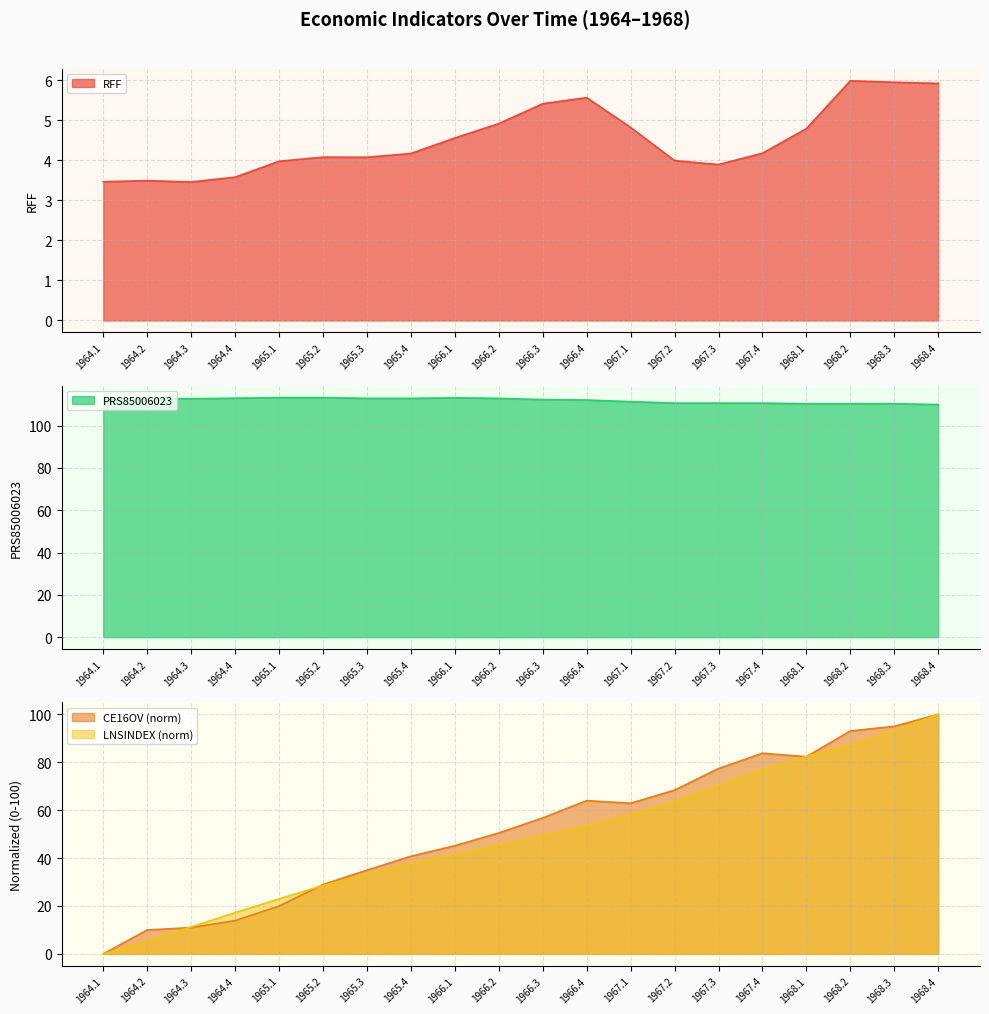

What is the difference between the CE16OV values at 1968.4 and 1967.2?

31.7